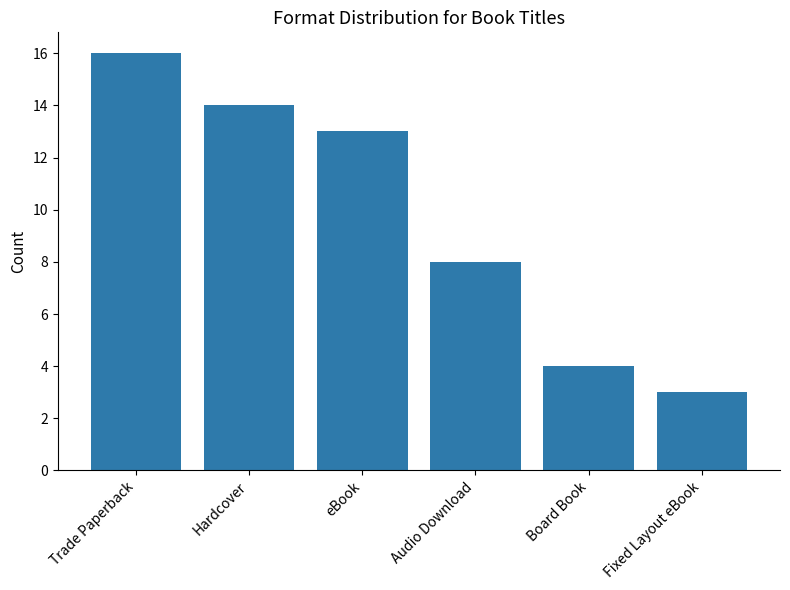

What is the difference between the maximum and minimum values?

13